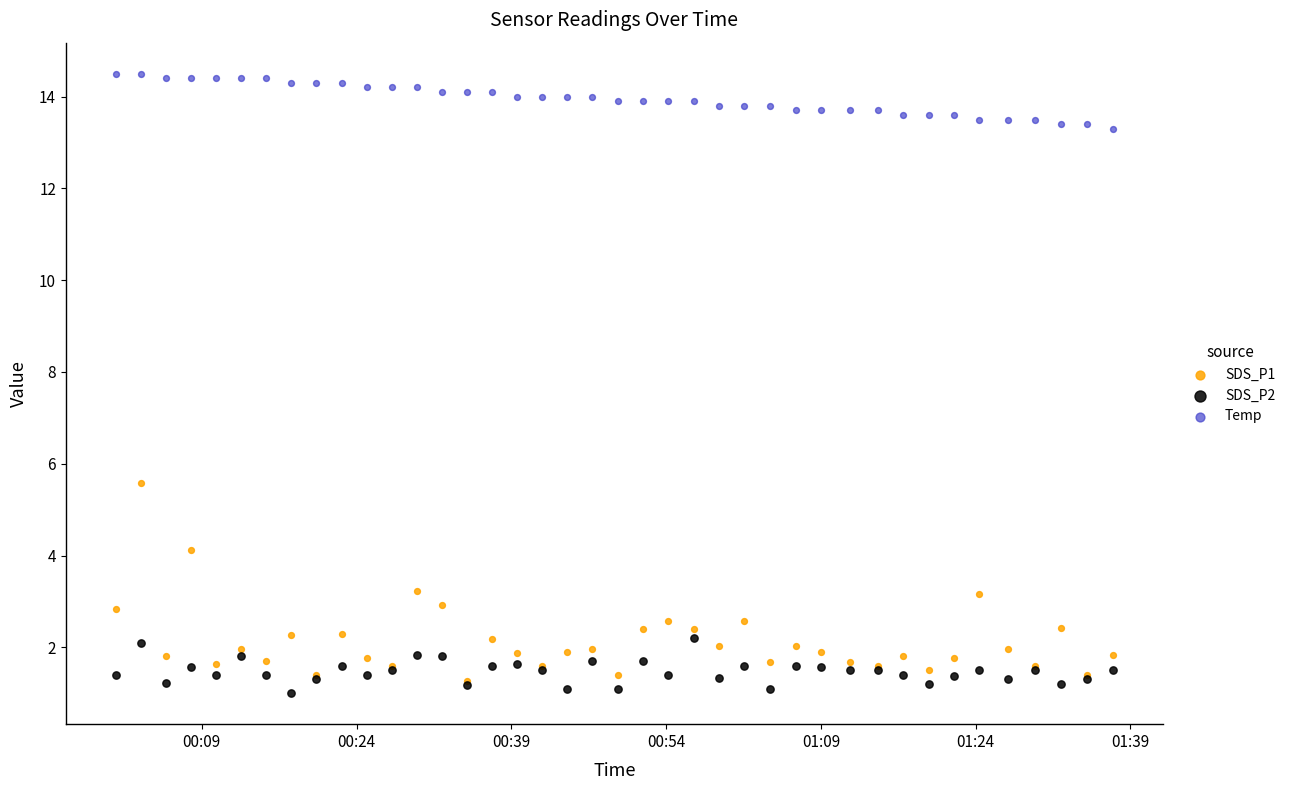

Across all series, what Y value is closest to 7?

5.6